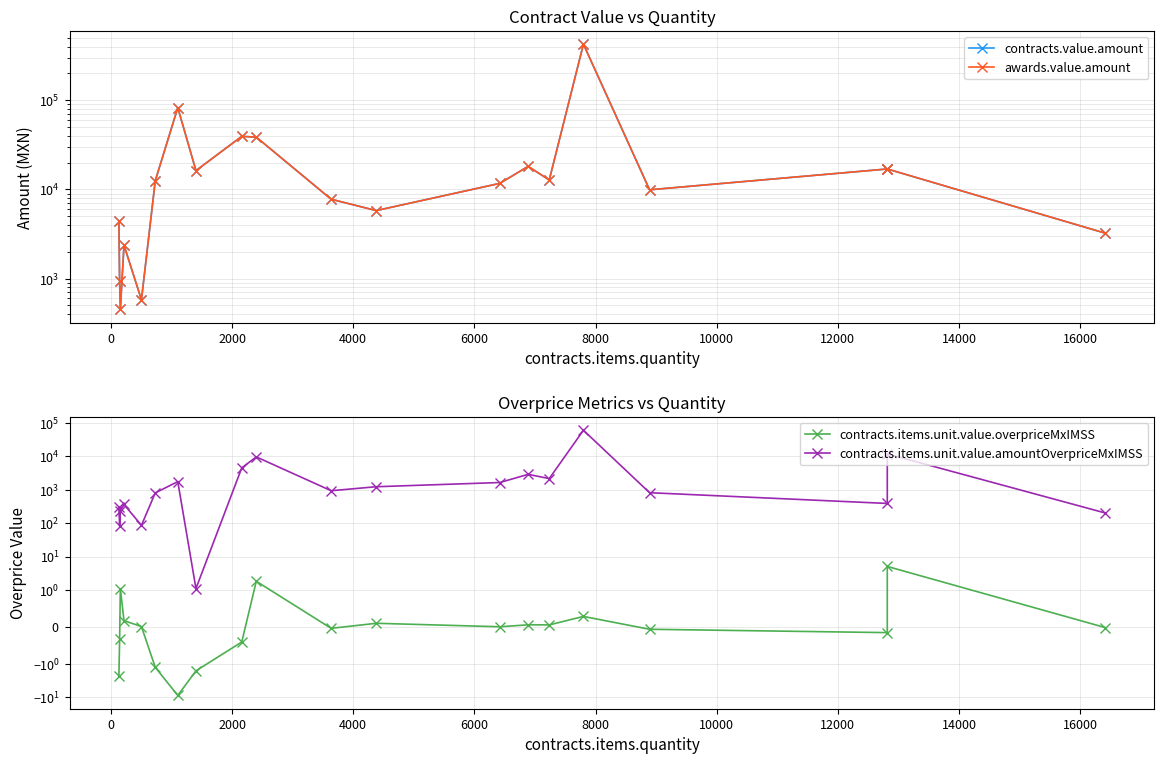

Is this an area chart (filled region under the line)?

No